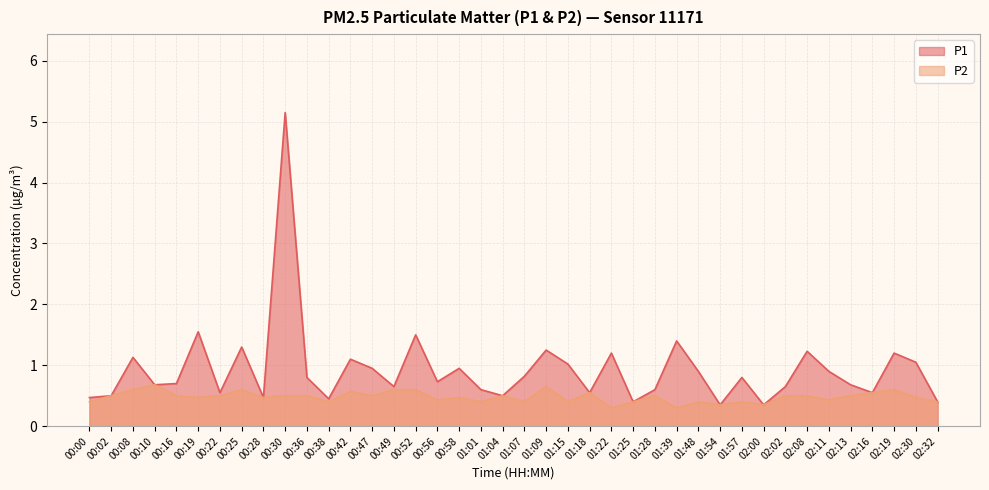

Which category has the highest value across all series?

00:30